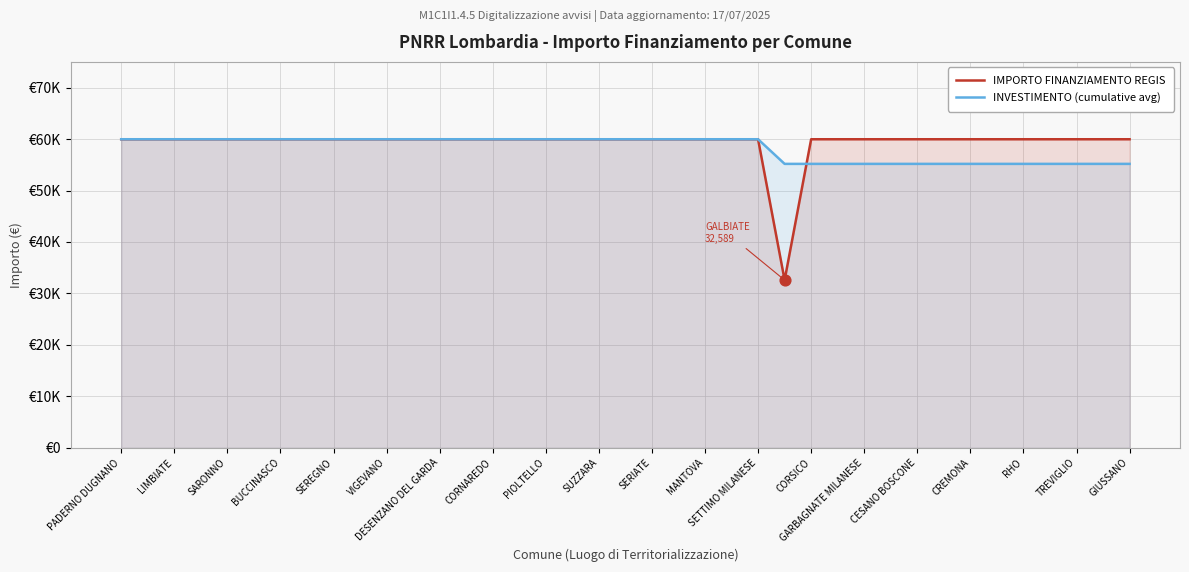

At how many categories does at least one series exceed 34498?

39